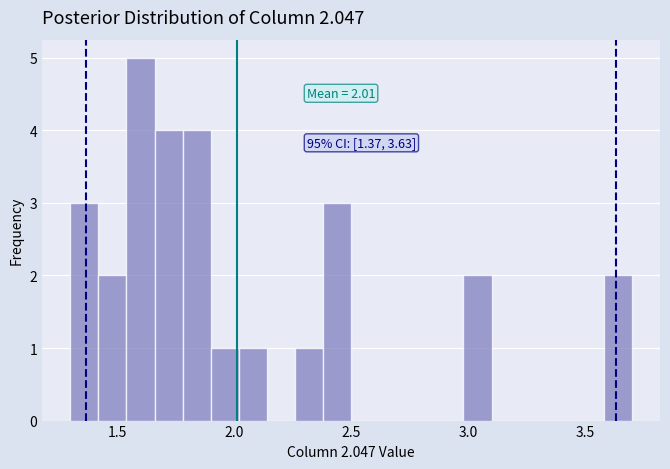

Around what value on the x-axis is the tallest bar? Give the approximate position of its centre, as read against the axis.

1.60